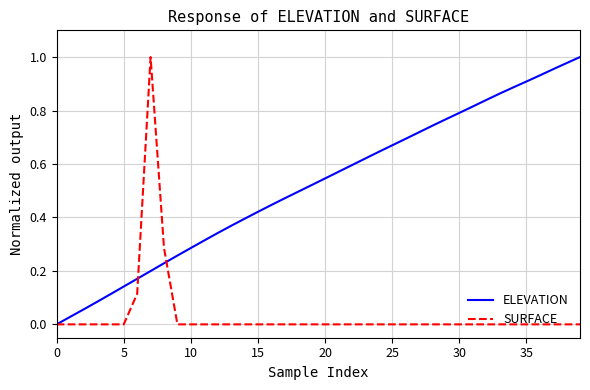

Which series has the largest total across all categories?

ELEVATION